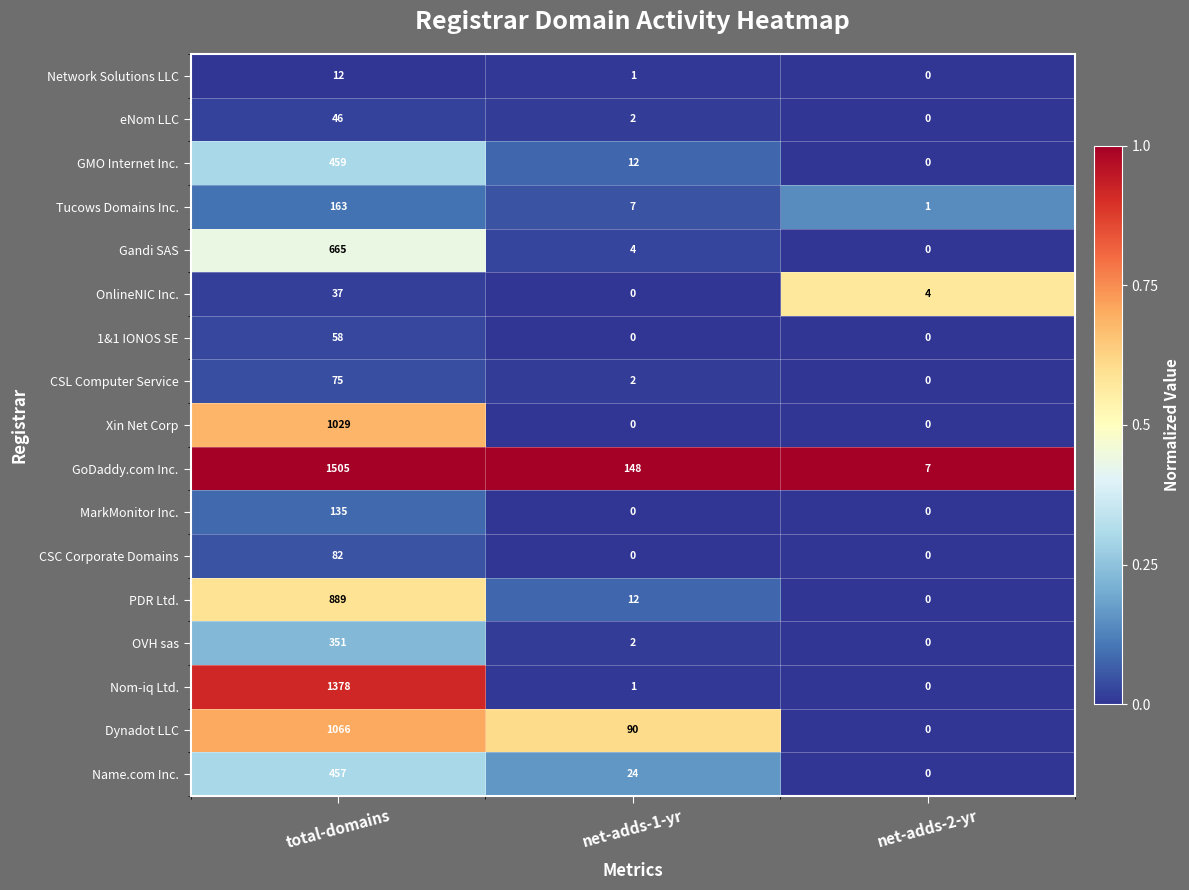

Between total-domains and net-adds-1-yr, which series saw the biggest shift?

Nom-iq Ltd.